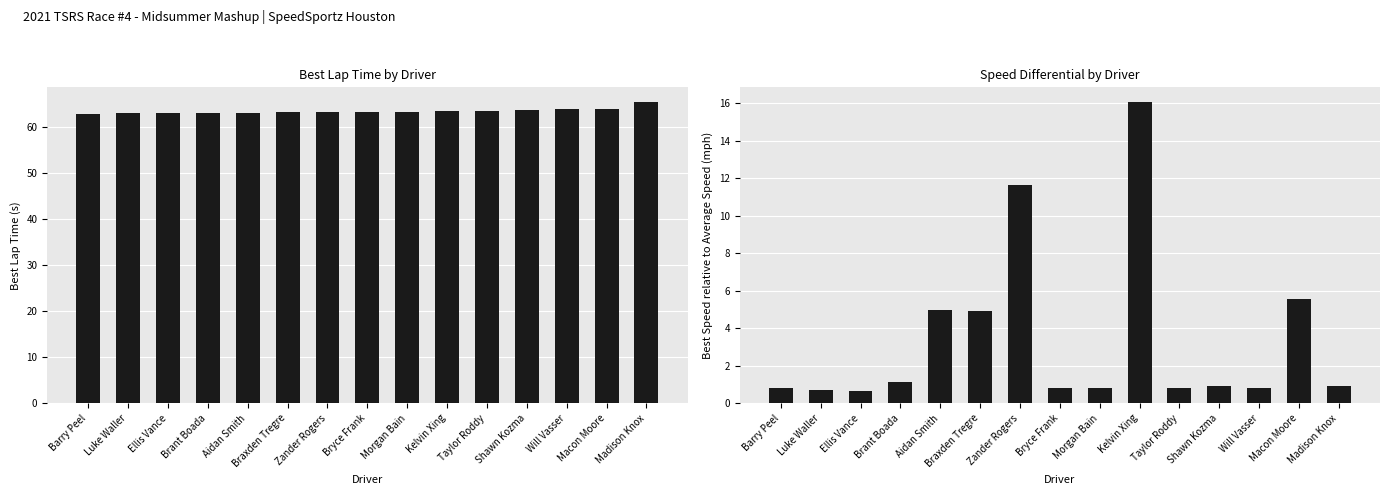

What is the difference between the highest and lowest values at Macon Moore?

58.4